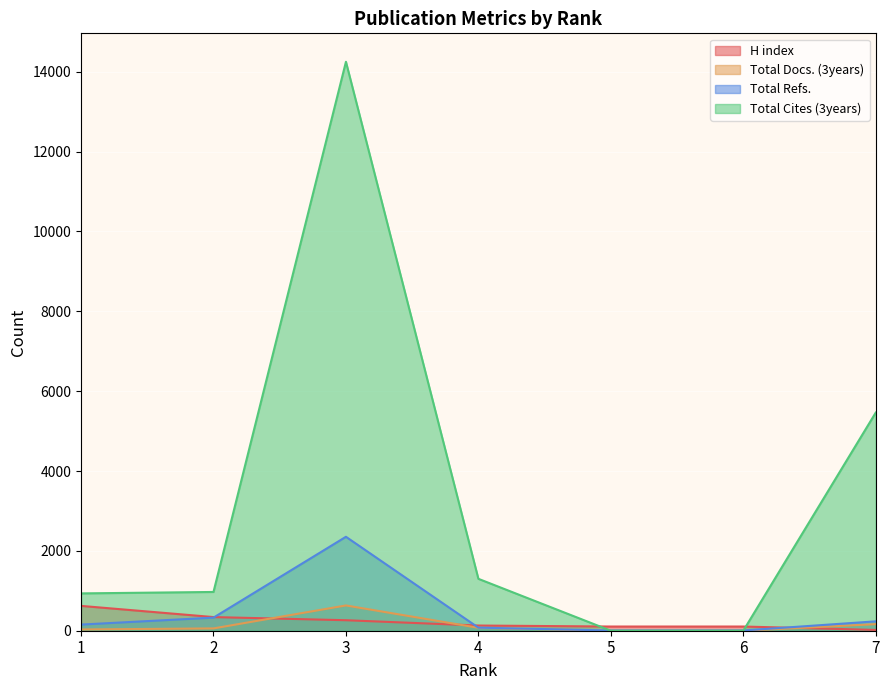

True or false: H index has a value of 263 at 3.

True